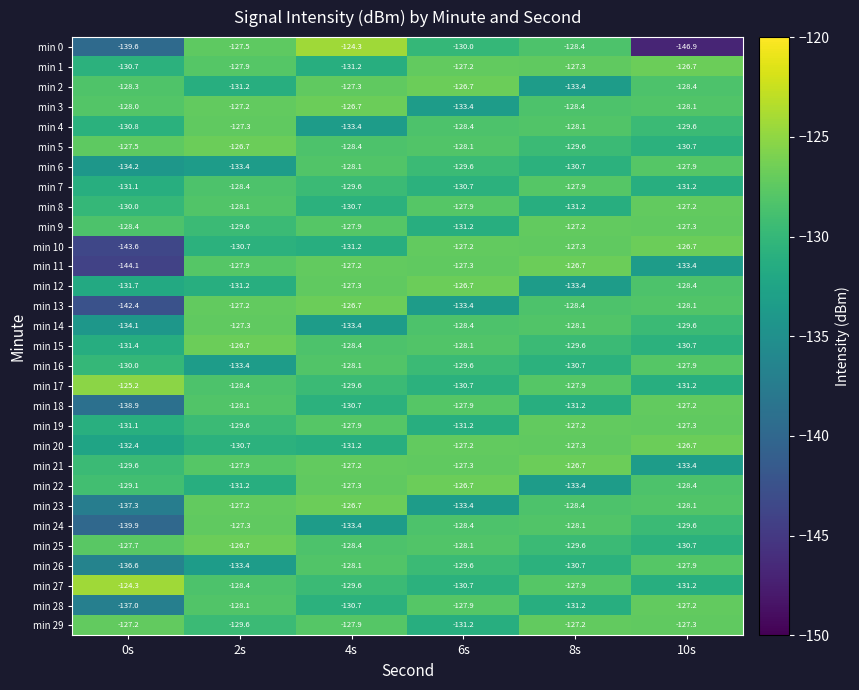

Where is min 23 nearest to the value -132?

6s